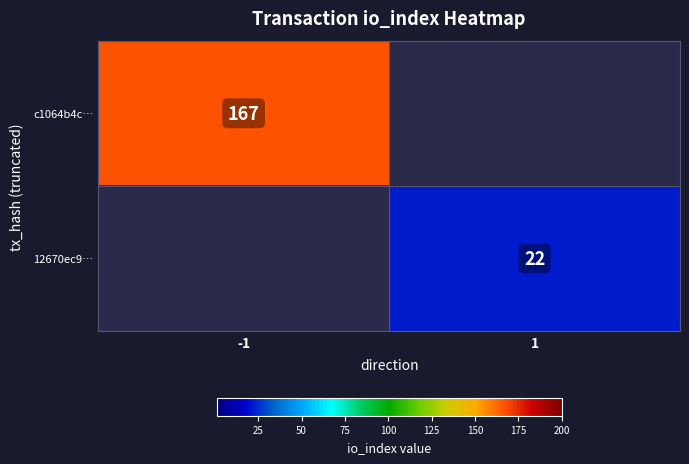

Is it true that c1064b4c… equals 246 at -1?

False